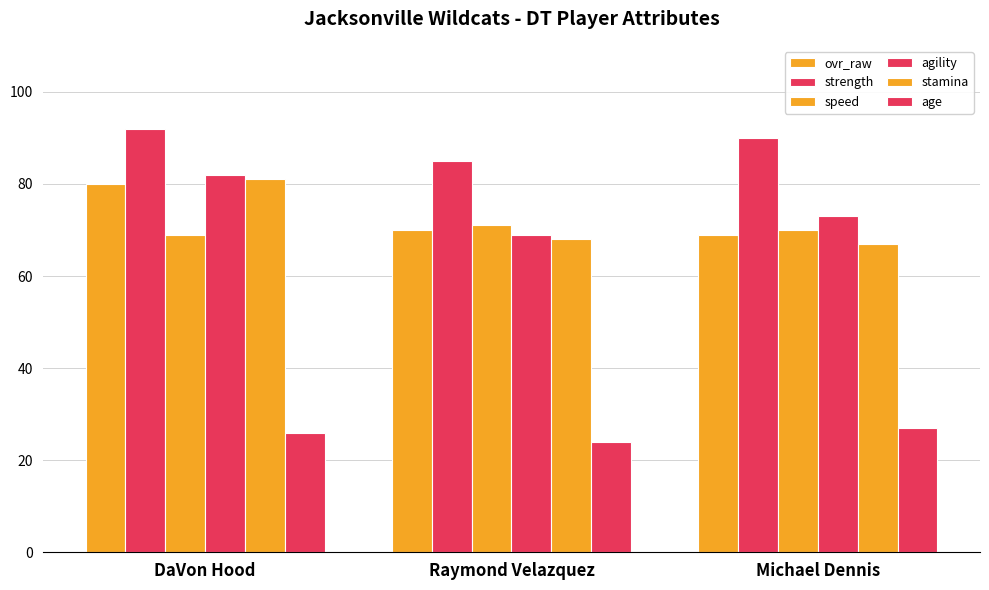

How many bars are there in total?

18